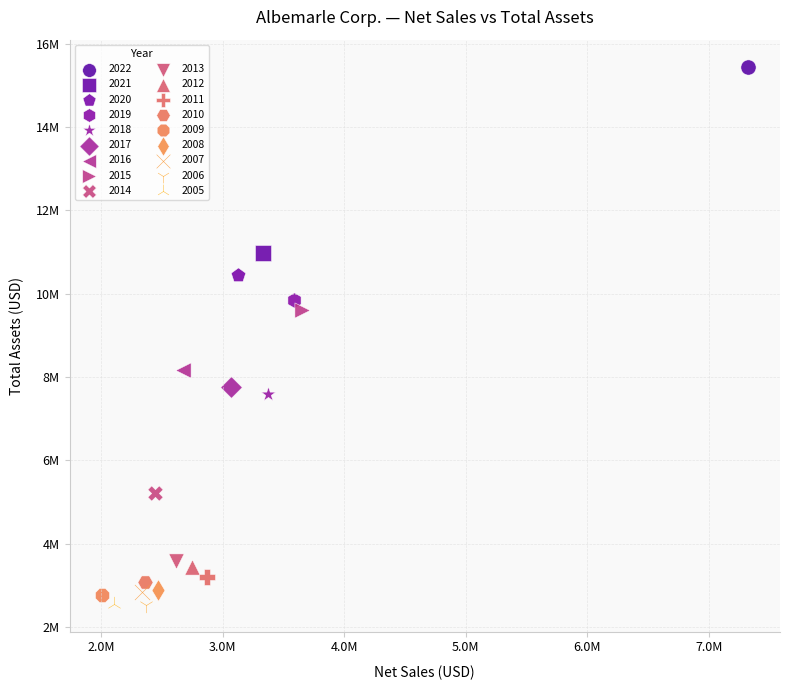

What are all the series names shown in the legend?

2022, 2021, 2020, 2019, 2018, 2017, 2016, 2015, 2014, 2013, 2012, 2011, 2010, 2009, 2008, 2007, 2006, 2005